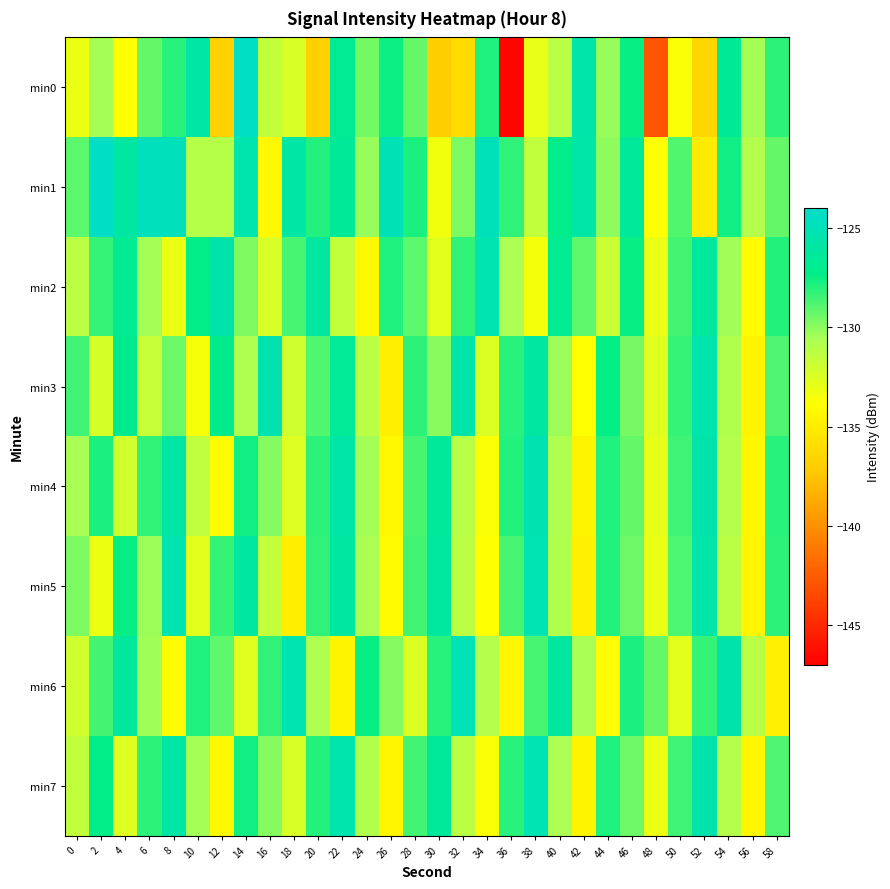

Reading left to right, transcribe all the data shown in this chart.

min0: 0=-133.1	2=-130.5	4=-133.9	6=-129.3	8=-128.1	10=-126.0	12=-136.7	14=-124.4	16=-131.5	18=-132.4	20=-136.8	22=-126.7	24=-129.6	26=-127.5	28=-129.2	30=-137.0	32=-136.1	34=-127.9	36=-146.6	38=-133.1	40=-131.1	42=-125.7	44=-130.2	46=-127.4	48=-142.9	50=-133.7	52=-136.5	54=-126.7	56=-130.6	58=-128.1
min1: 0=-129.1	2=-124.4	4=-126.0	6=-124.8	8=-124.9	10=-131.1	12=-131.1	14=-125.5	16=-134.3	18=-125.9	20=-128.0	22=-126.5	24=-130.2	26=-125.1	28=-127.8	30=-133.4	32=-129.7	34=-124.9	36=-128.3	38=-131.5	40=-127.2	42=-125.8	44=-130.1	46=-126.4	48=-133.8	50=-128.9	52=-135.2	54=-127.6	56=-131.0	58=-129.3
min2: 0=-131.2	2=-128.4	4=-126.7	6=-130.5	8=-133.1	10=-127.3	12=-125.6	14=-129.8	16=-132.4	18=-128.7	20=-126.2	22=-131.5	24=-134.2	26=-127.9	28=-129.1	30=-132.8	32=-128.3	34=-125.4	36=-130.7	38=-133.5	40=-126.8	42=-129.2	44=-131.9	46=-127.5	48=-133.0	50=-128.6	52=-126.3	54=-130.4	56=-134.1	58=-128.0
min3: 0=-128.5	2=-132.3	4=-126.9	6=-131.7	8=-129.4	10=-133.6	12=-127.1	14=-130.8	16=-125.3	18=-132.0	20=-128.9	22=-126.6	24=-131.2	26=-134.8	28=-128.2	30=-130.0	32=-125.7	34=-132.5	36=-128.1	38=-126.0	40=-130.3	42=-133.9	44=-127.4	46=-129.6	48=-132.7	50=-128.4	52=-125.5	54=-130.9	56=-134.5	58=-128.8
min4: 0=-130.6	2=-127.8	4=-132.1	6=-128.3	8=-125.9	10=-131.4	12=-134.0	14=-127.6	16=-129.9	18=-132.6	20=-128.2	22=-125.8	24=-130.5	26=-134.3	28=-128.7	30=-126.4	32=-131.1	34=-133.7	36=-128.0	38=-125.3	40=-130.8	42=-134.6	44=-127.9	46=-129.3	48=-132.9	50=-128.5	52=-125.6	54=-131.0	56=-134.4	58=-128.1
min5: 0=-129.7	2=-133.2	4=-127.5	6=-130.3	8=-125.4	10=-132.8	12=-128.4	14=-126.1	16=-131.6	18=-134.9	20=-128.3	22=-126.0	24=-130.7	26=-134.1	28=-128.6	30=-126.3	32=-131.3	34=-133.8	36=-128.7	38=-125.2	40=-130.9	42=-134.7	44=-128.0	46=-129.4	48=-133.0	50=-128.8	52=-125.7	54=-131.2	56=-134.5	58=-128.2
min6: 0=-132.0	2=-128.6	4=-126.3	6=-130.4	8=-134.1	10=-127.9	12=-129.2	14=-132.7	16=-128.3	18=-125.4	20=-130.8	22=-134.6	24=-127.5	26=-129.9	28=-132.5	30=-128.1	32=-125.0	34=-131.0	36=-134.4	38=-128.7	40=-126.2	42=-130.6	44=-133.9	46=-127.8	48=-129.3	50=-132.8	52=-128.4	54=-125.6	56=-131.1	58=-134.7
min7: 0=-131.5	2=-127.3	4=-132.6	6=-128.2	8=-125.8	10=-130.5	12=-134.2	14=-127.6	16=-129.9	18=-132.4	20=-128.0	22=-125.5	24=-130.9	26=-134.5	28=-128.6	30=-126.4	32=-131.2	34=-133.7	36=-128.1	38=-125.2	40=-130.7	42=-134.6	44=-127.9	46=-129.4	48=-133.1	50=-128.5	52=-125.6	54=-131.0	56=-134.4	58=-128.8